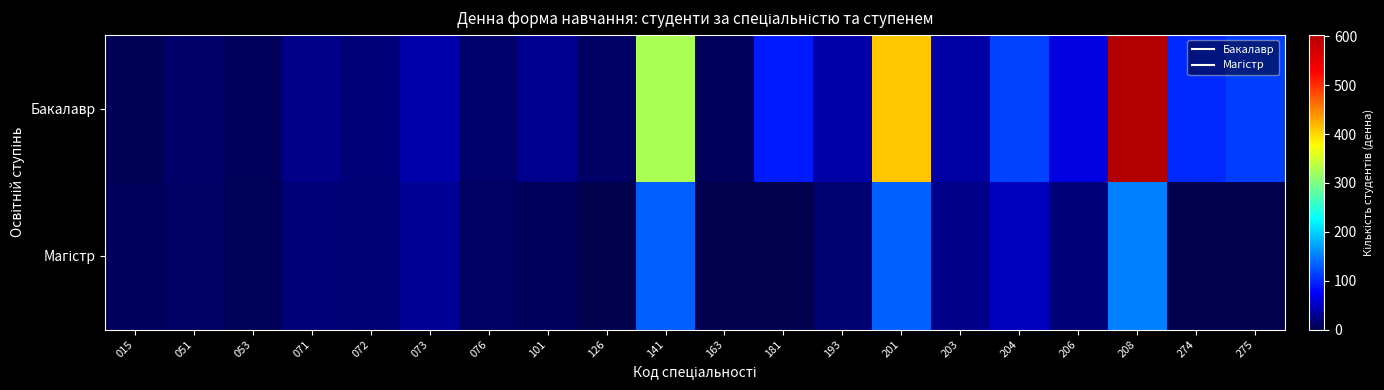

At which category does the chart reach its peak across all series?

208